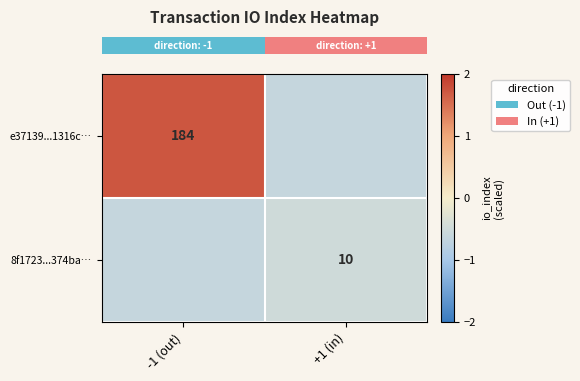

At which label does row_0 first exceed 1?

-1 (out)